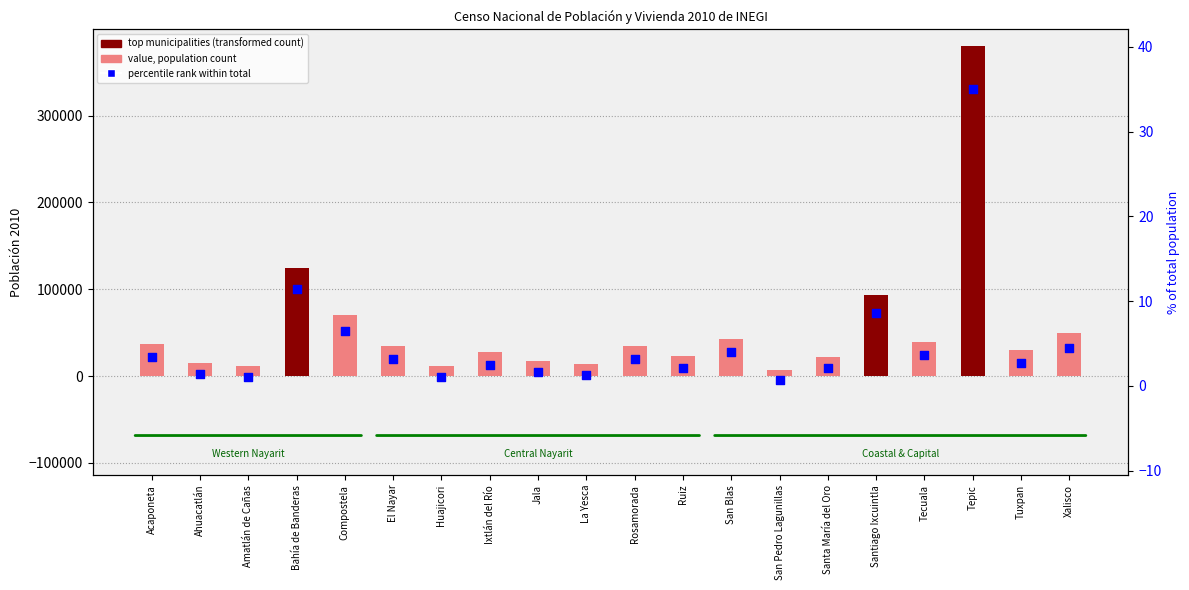

Which series has the largest total across all categories?

Población 2010